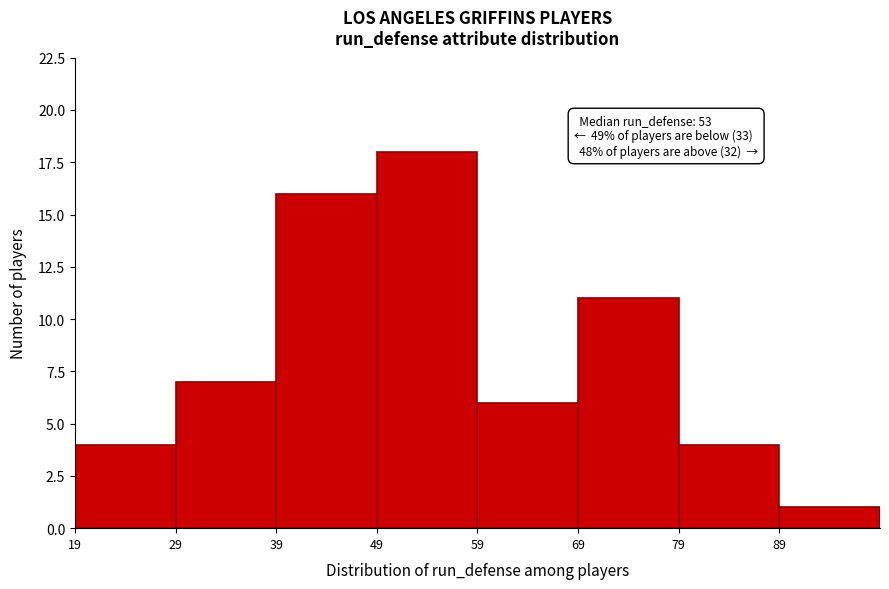

Over which range of the x-axis is the bar tallest?

49 to 59